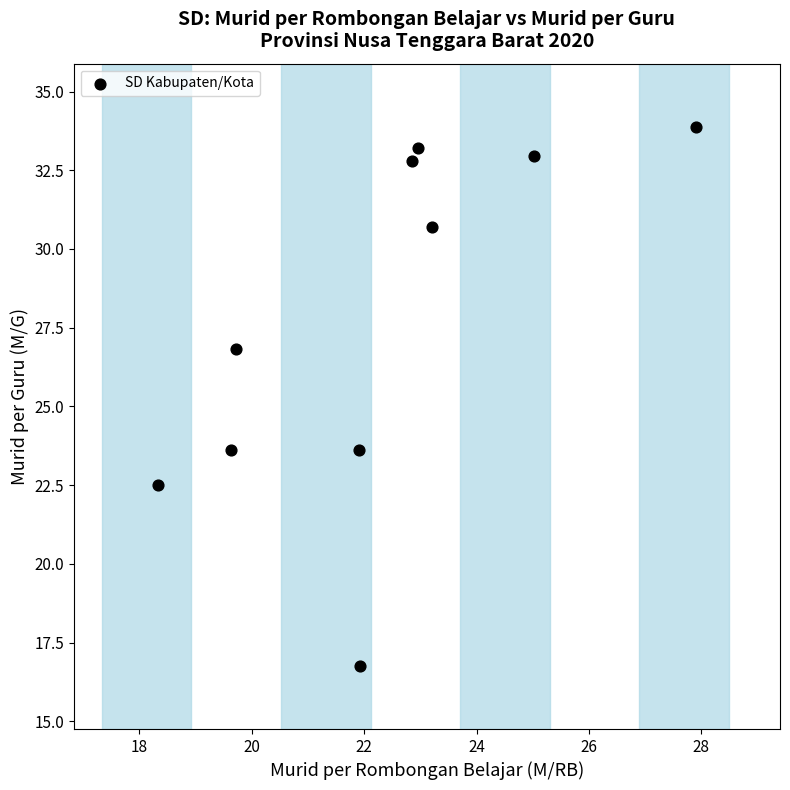

What is the average Y value?

27.7